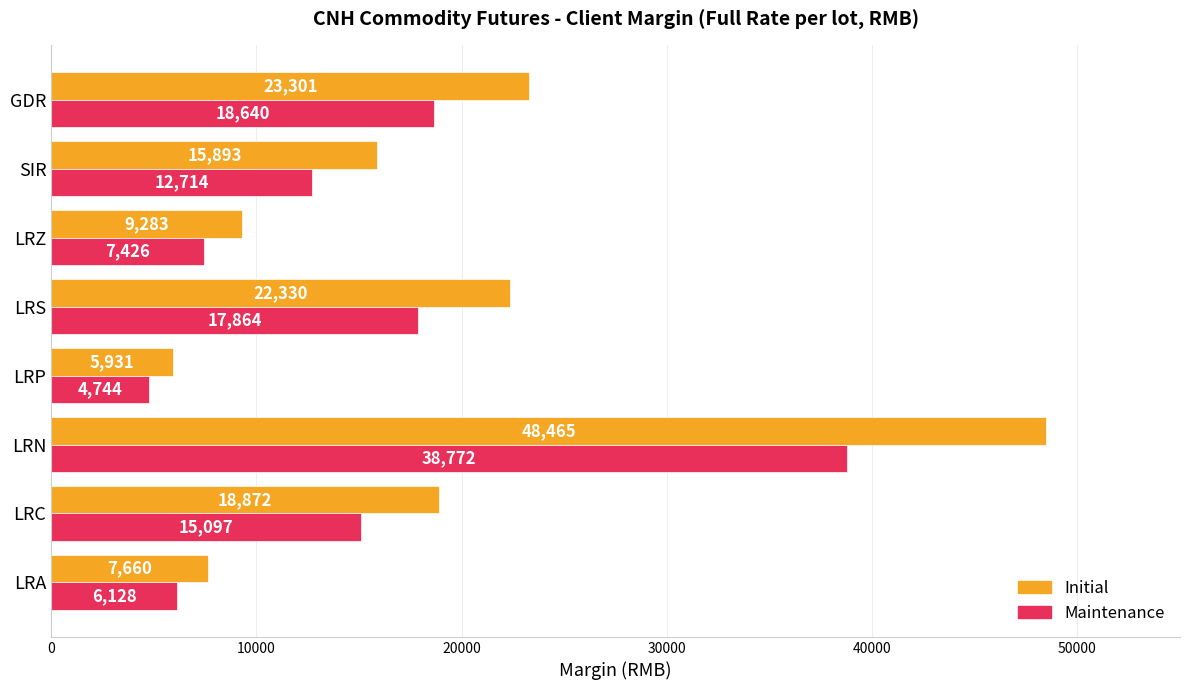

Count the number of data series in this chart.

2